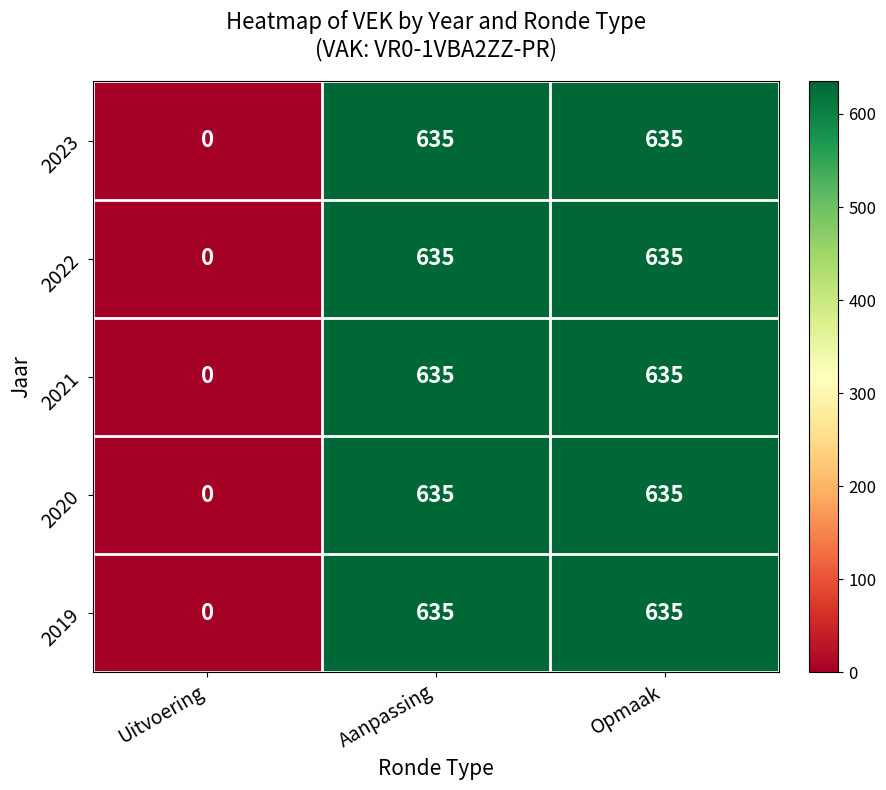

The value of 2020 at Aanpassing is 635. True or false?

True